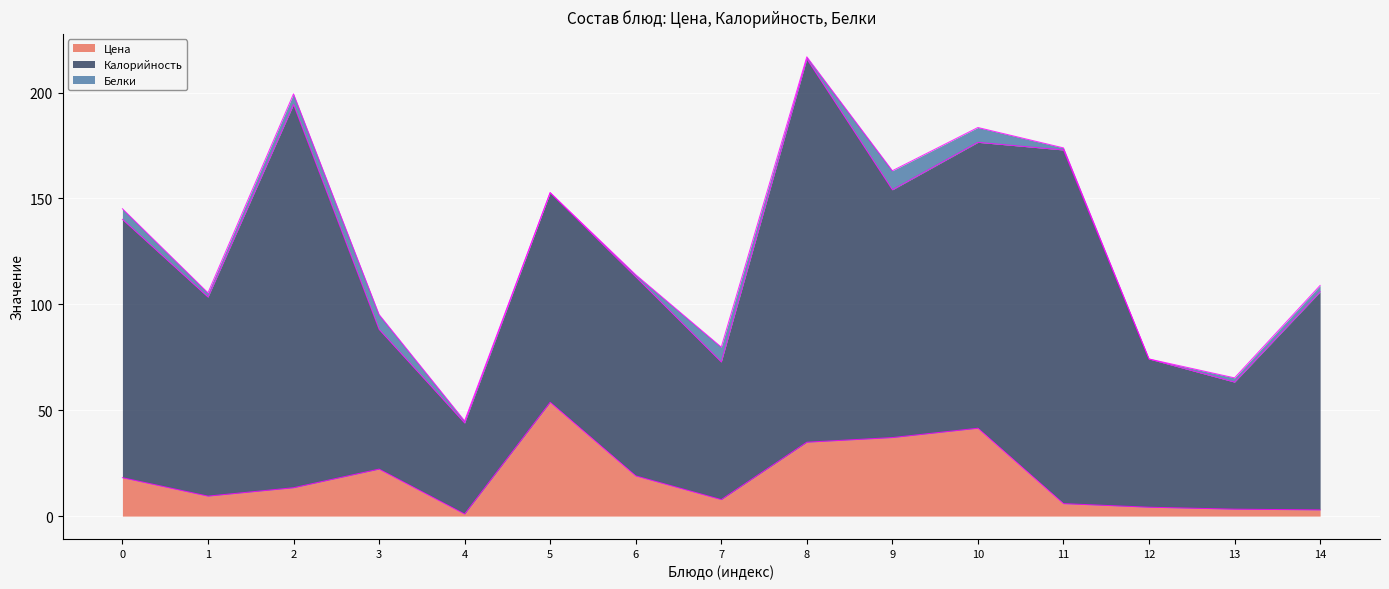

What is the highest value of the Цена series?

53.8